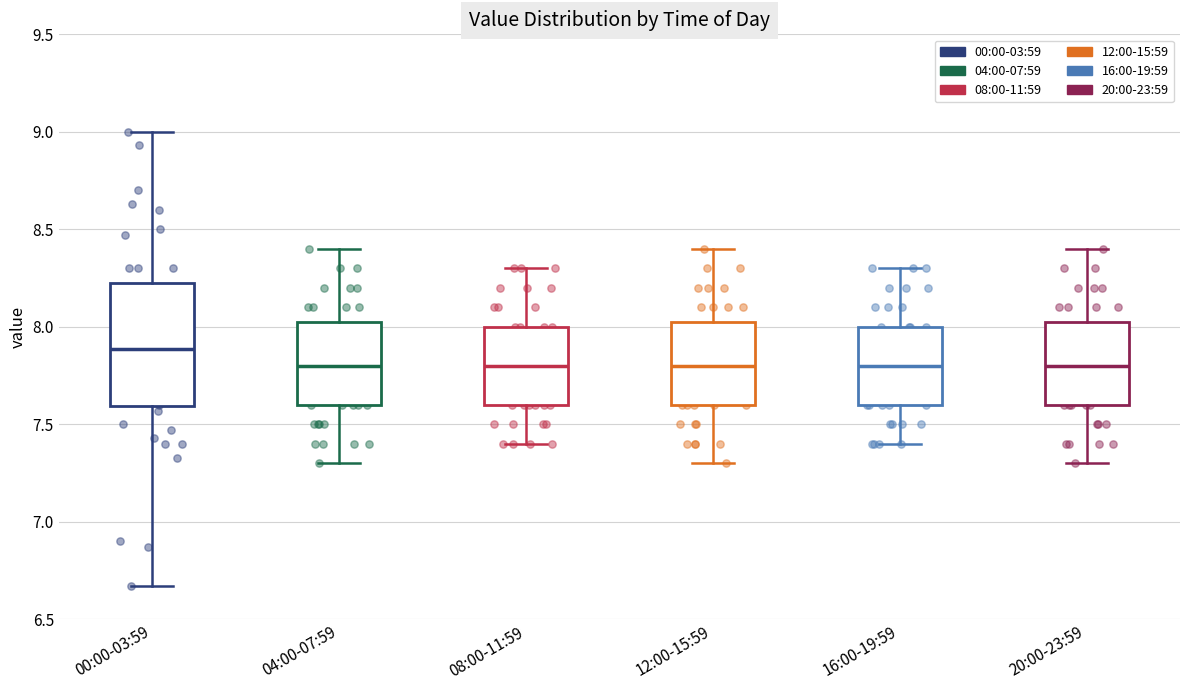

Comparing the boxes themselves (not the whiskers), which one is the tallest?

00:00-03:59